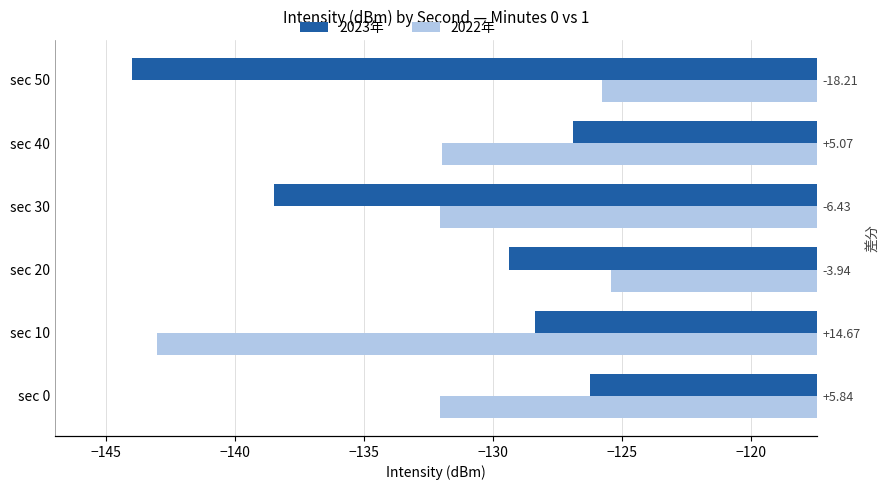

What is the value of the 2022年 bar at the 3rd from the left?

-125.4